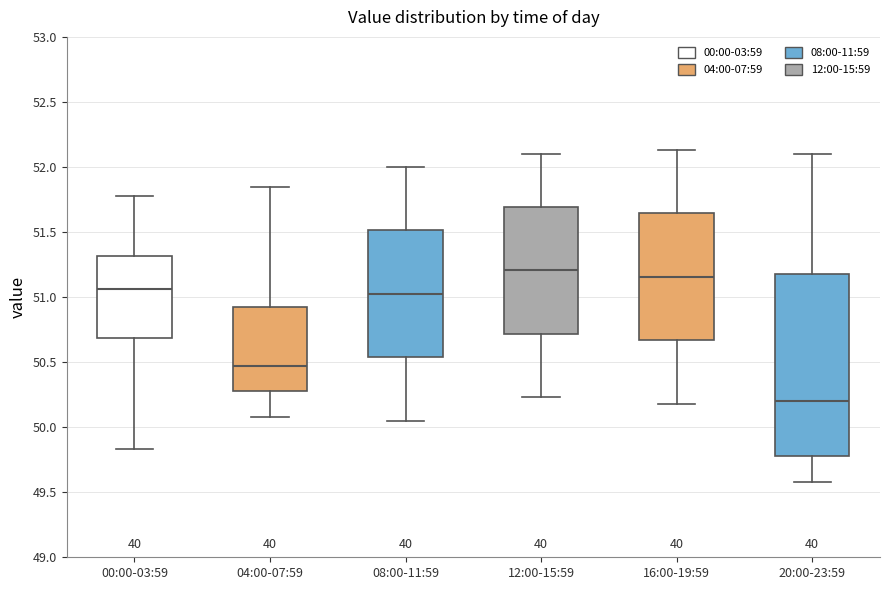

Reading left to right, read every box against the y-axis: the position of its median line, the range the box covers, and the ends of its whiskers. The values are not printed on the chart, so give them approximately, as read against the axis.

00:00-03:59: median 51.05, box 50.70 to 51.30, whiskers 49.85 to 51.80
04:00-07:59: median 50.45, box 50.30 to 50.95, whiskers 50.10 to 51.85
08:00-11:59: median 51.05, box 50.55 to 51.50, whiskers 50.05 to 52.00
12:00-15:59: median 51.20, box 50.70 to 51.70, whiskers 50.25 to 52.10
16:00-19:59: median 51.15, box 50.65 to 51.65, whiskers 50.20 to 52.15
20:00-23:59: median 50.20, box 49.80 to 51.20, whiskers 49.60 to 52.10